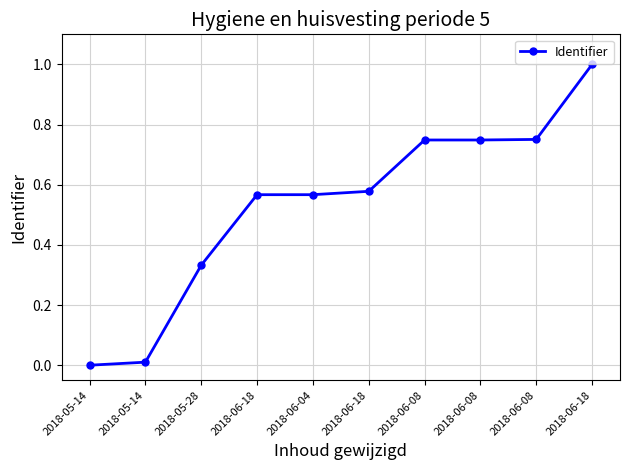

List the labels in order of value, largest first.

2018-06-18, 2018-06-08, 2018-06-08, 2018-06-08, 2018-06-18, 2018-06-04, 2018-06-18, 2018-05-28, 2018-05-14, 2018-05-14